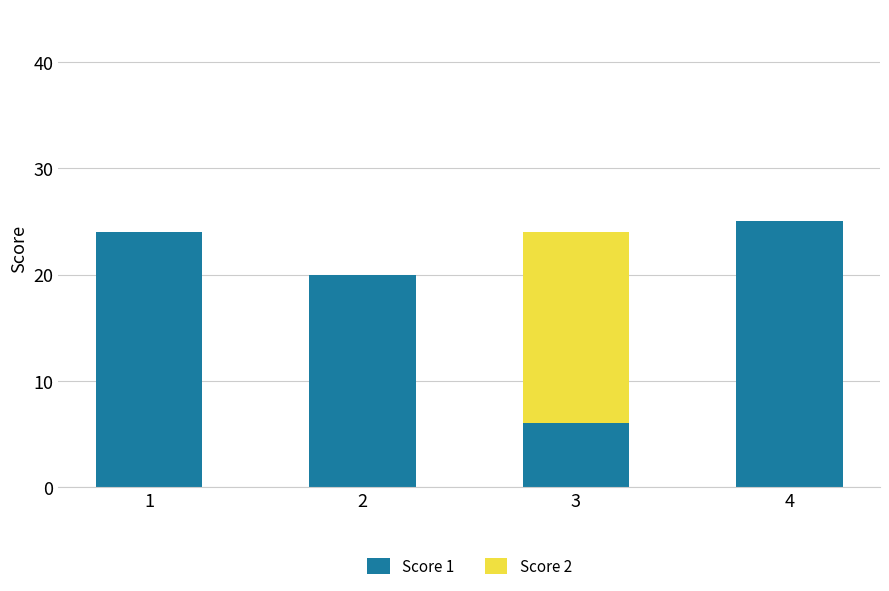

At which label does Score 1 reach its peak?

4